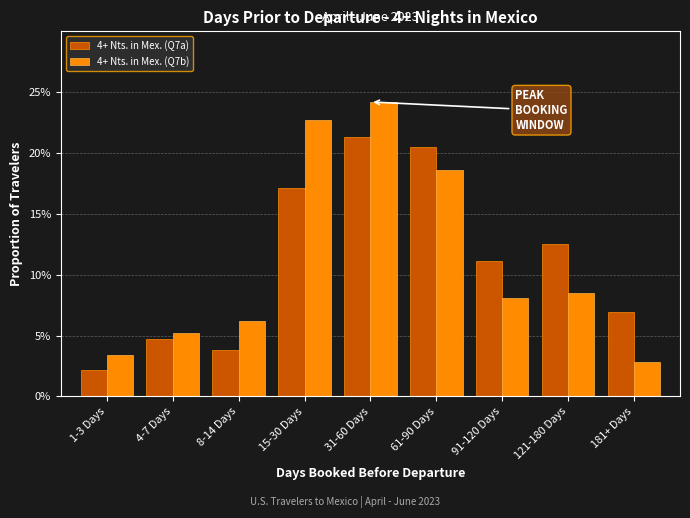

Reading left to right, extract all data points from this chart.

4+ Nts. in Mex. (Q7a): 2.2	4.7	3.8	17.1	21.3	20.5	11.1	12.5	6.9
4+ Nts. in Mex. (Q7b): 3.4	5.2	6.2	22.7	24.2	18.6	8.1	8.5	2.8